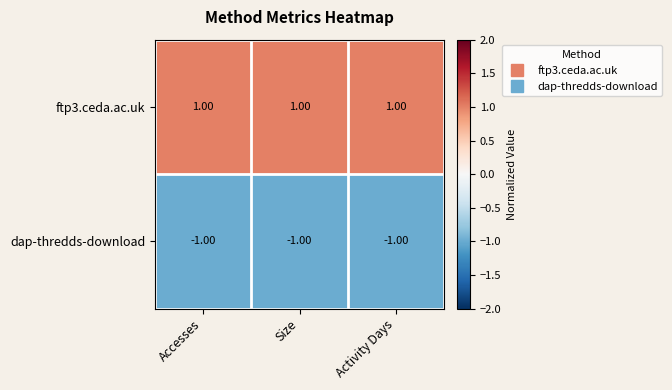

At which label is dap-thredds-download closest to -1?

Accesses